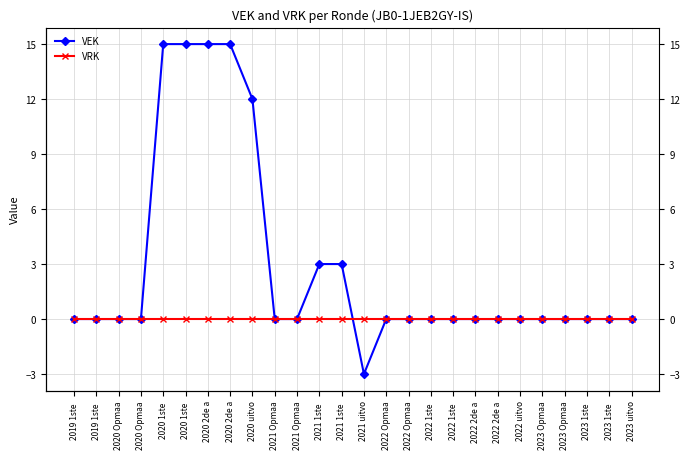

Is the value of VEK at 2023 Opmaa greater than the value of VRK at 2021 uitvo?

No